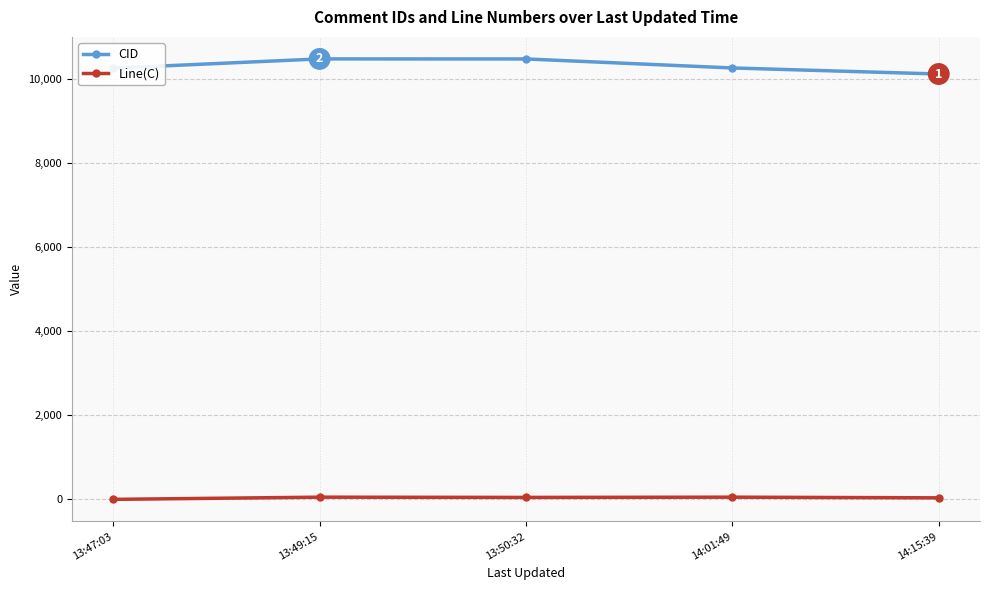

Which series has the largest total across all categories?

CID